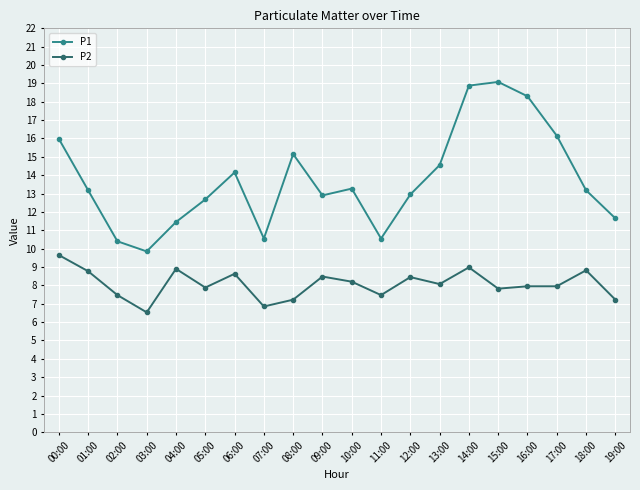

Which series has the widest spread of values?

P1